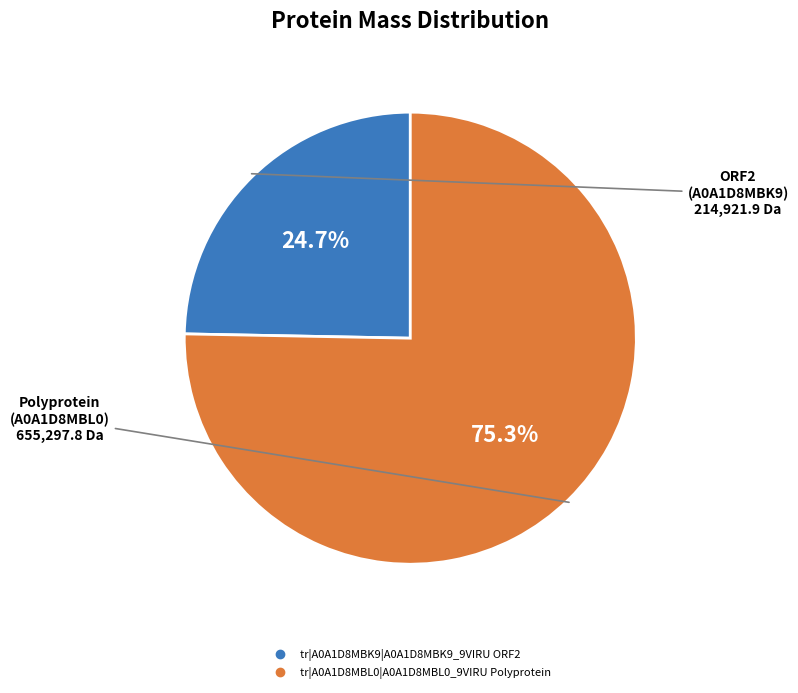

Which has a higher value, tr|A0A1D8MBK9|A0A1D8MBK9_9VIRU ORF2 or tr|A0A1D8MBL0|A0A1D8MBL0_9VIRU Polyprotein?

tr|A0A1D8MBL0|A0A1D8MBL0_9VIRU Polyprotein